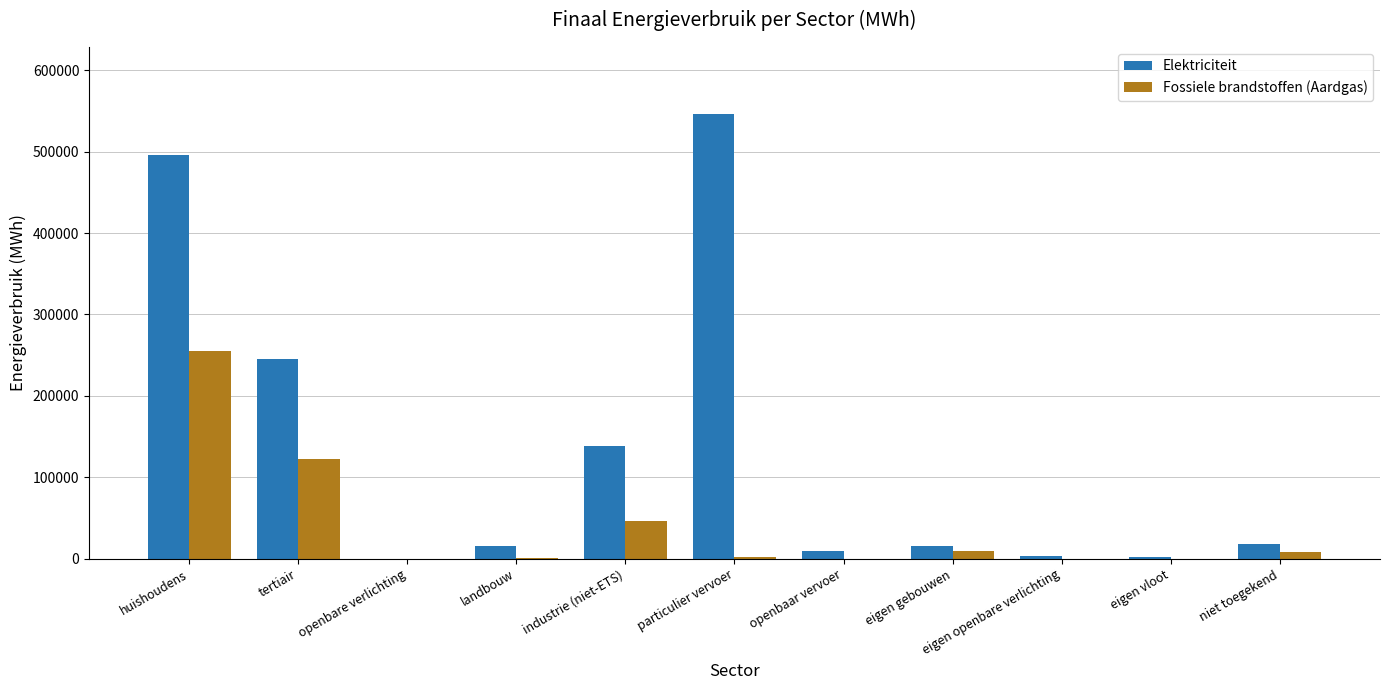

Which series changed the most between tertiair and industrie (niet-ETS)?

Elektriciteit